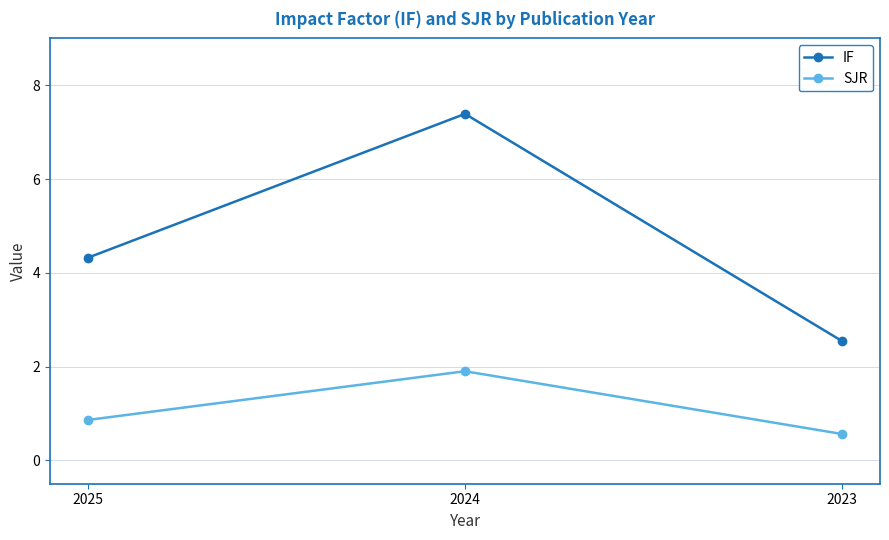

List the series in order of their overall mean, highest first.

IF, SJR